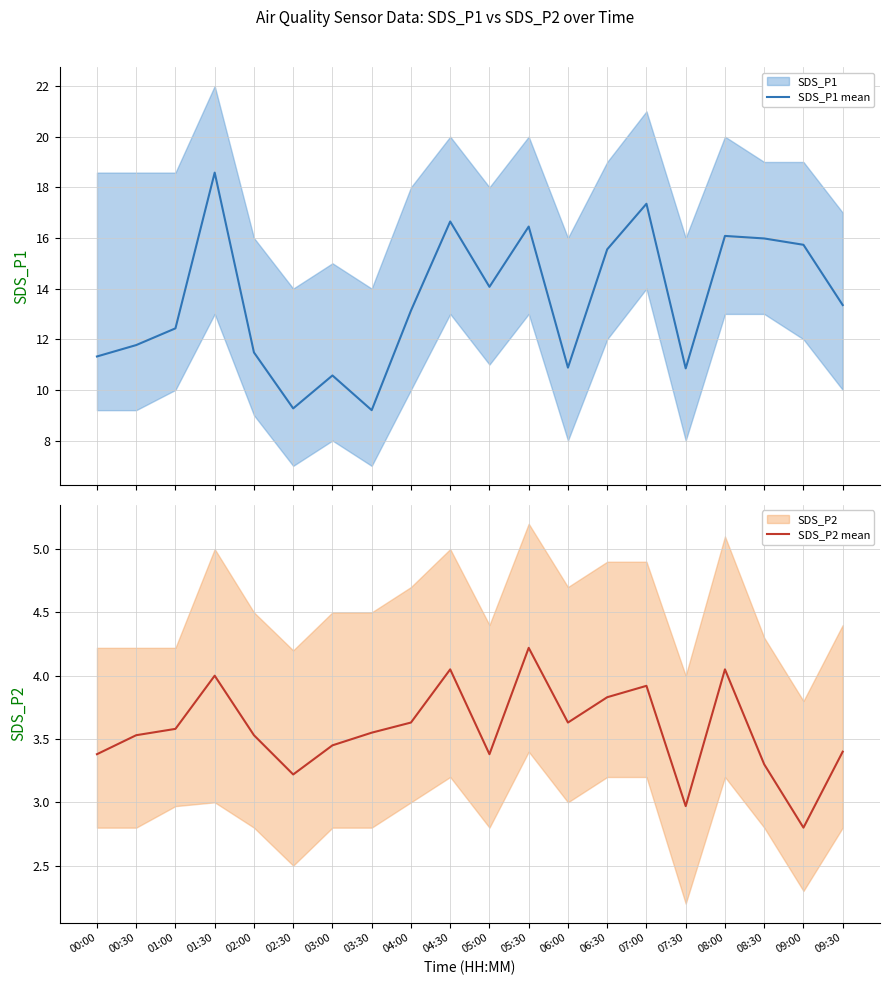

True or false: SDS_P2 mean and SDS_P1 mean intersect in this chart.

False